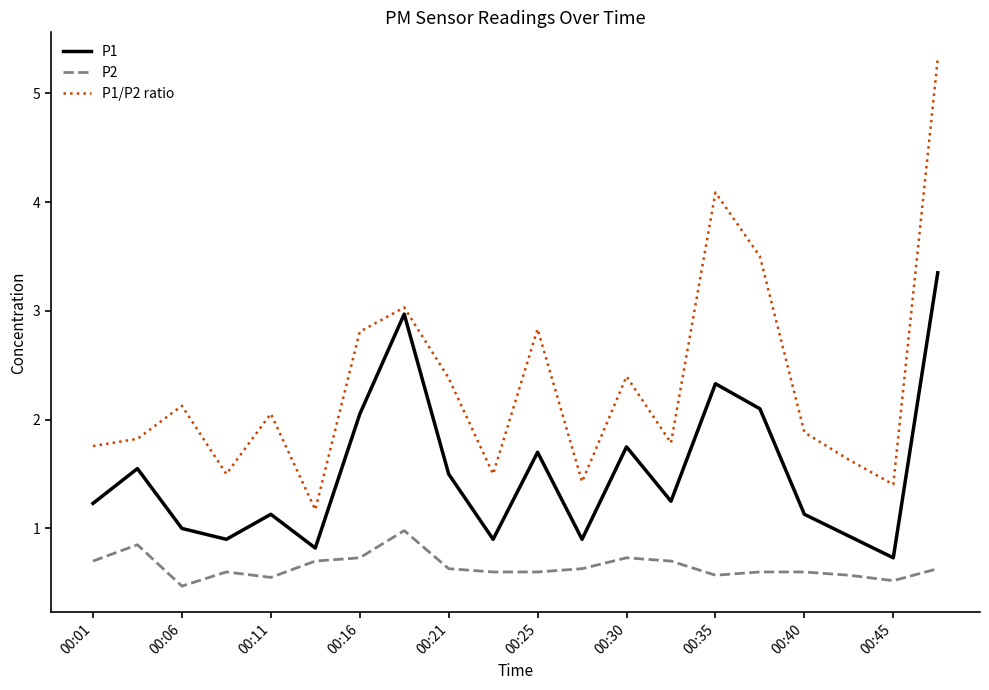

Which series has the largest total across all categories?

P1/P2 ratio